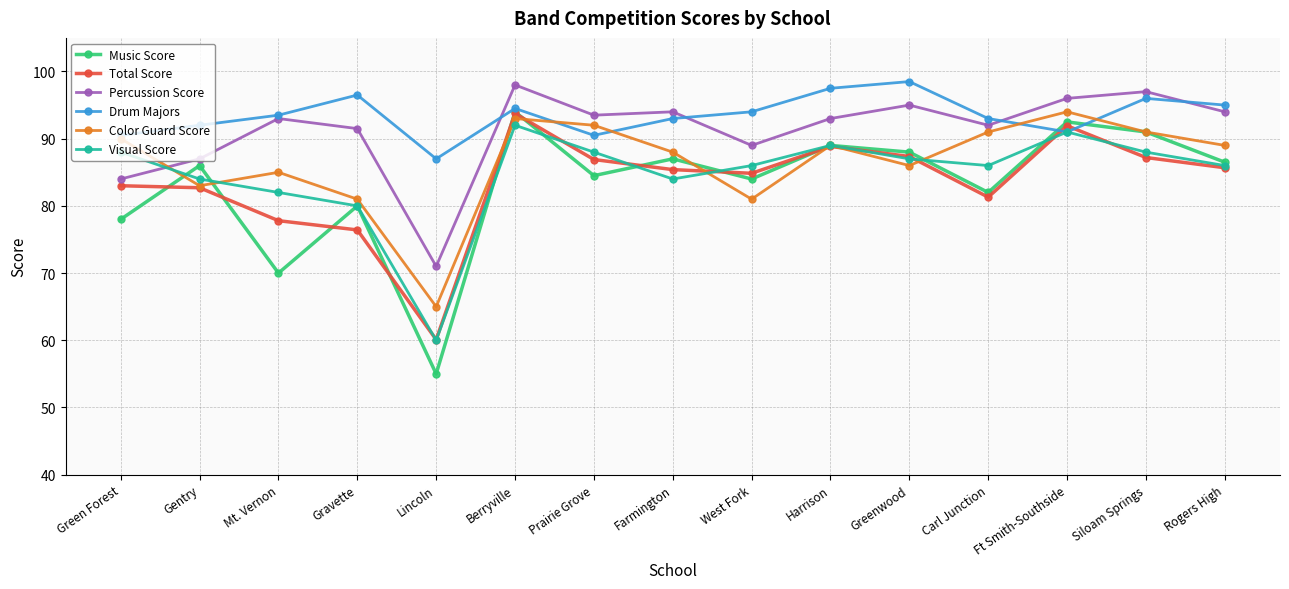

True or false: Music Score has a value of 33.0 at Ft Smith-Southside.

False